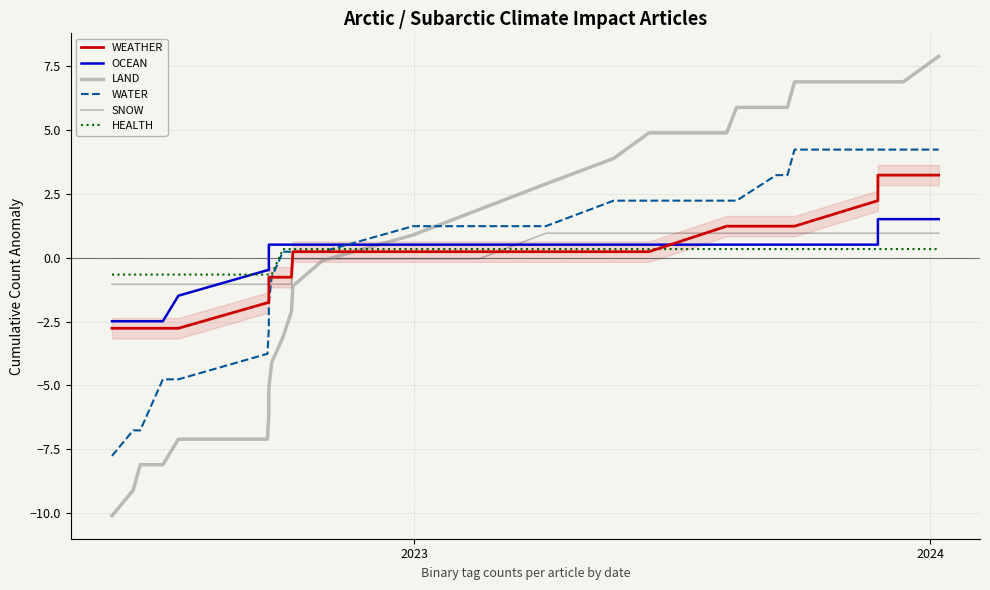

True or false: LAND has more than 1 interior local peaks.

False